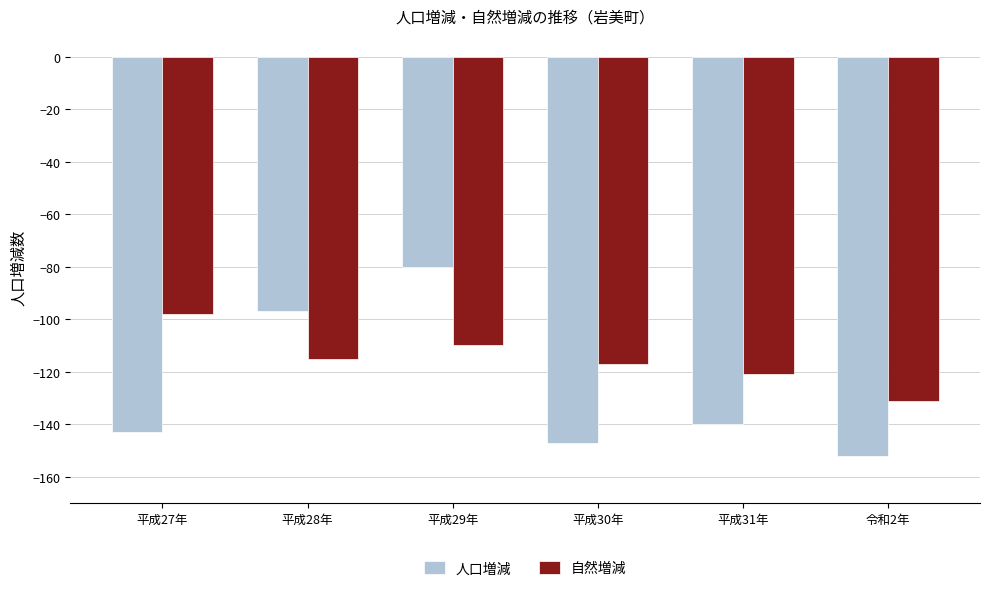

What is the spread (max minus min) of values at 平成29年?

30